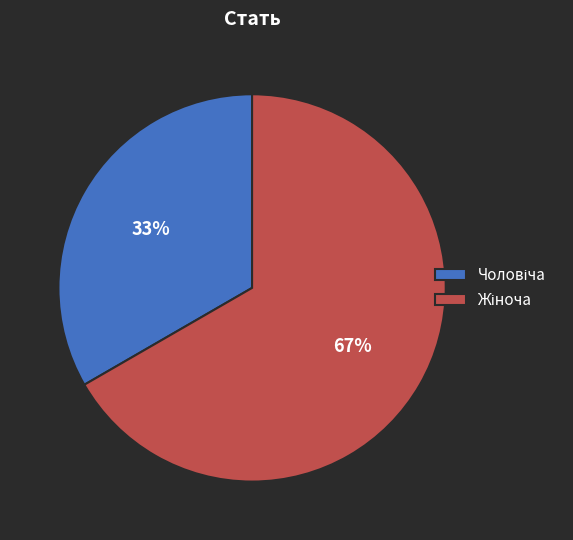

To the nearest percent, what is the average slice percentage?

50%